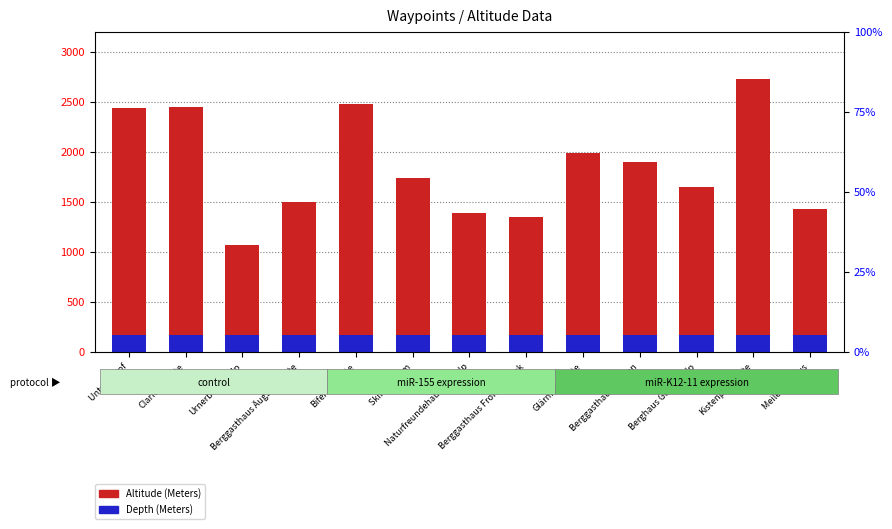

The value of Depth (Meters) at Berghaus Guppenalp is 178. True or false?

True